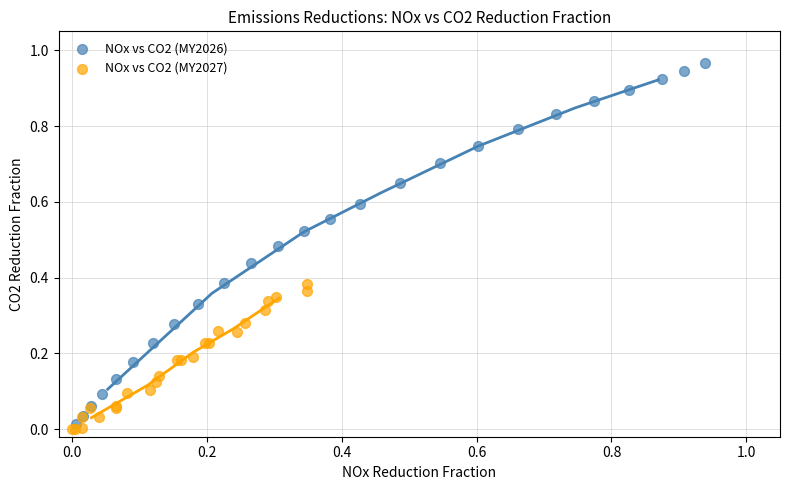

Which series has the largest Y range (max minus min)?

NOx vs CO2 (MY2026)